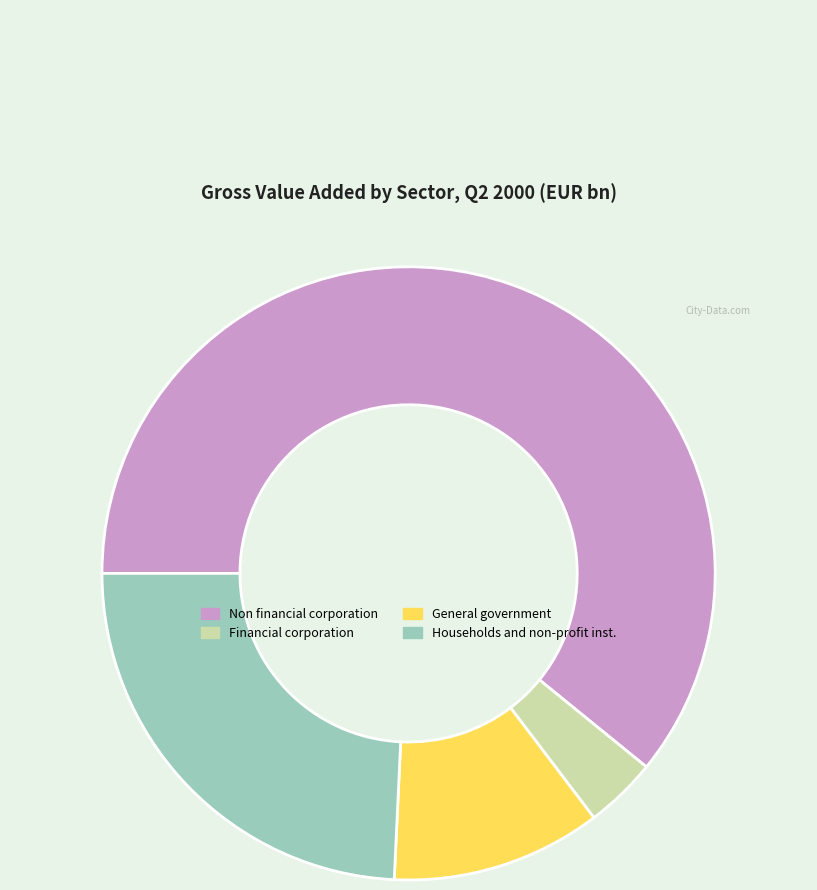

Is there any slice that represents more than half of the pie?

Yes